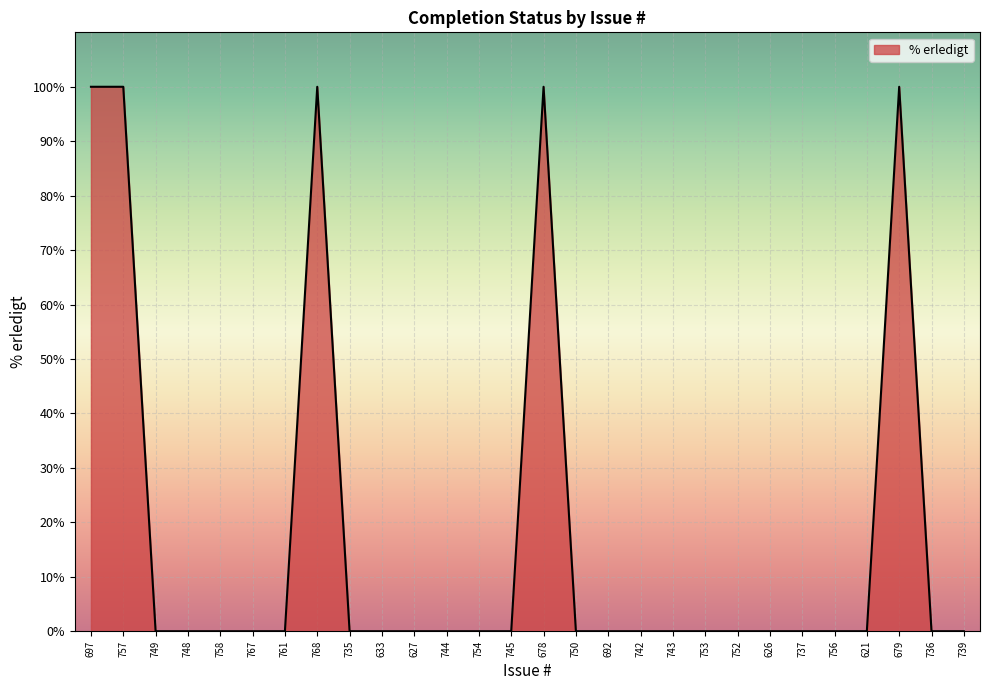

True or false: the data shows 0 at 742.

True